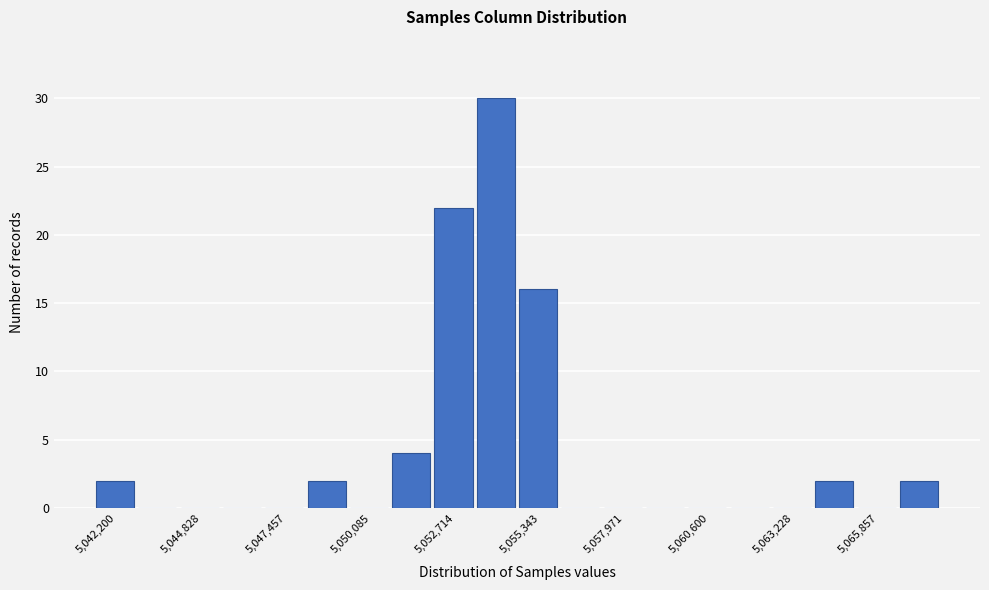

Read against the x-axis, roughly where is the centre of the tallest bar?

5054000